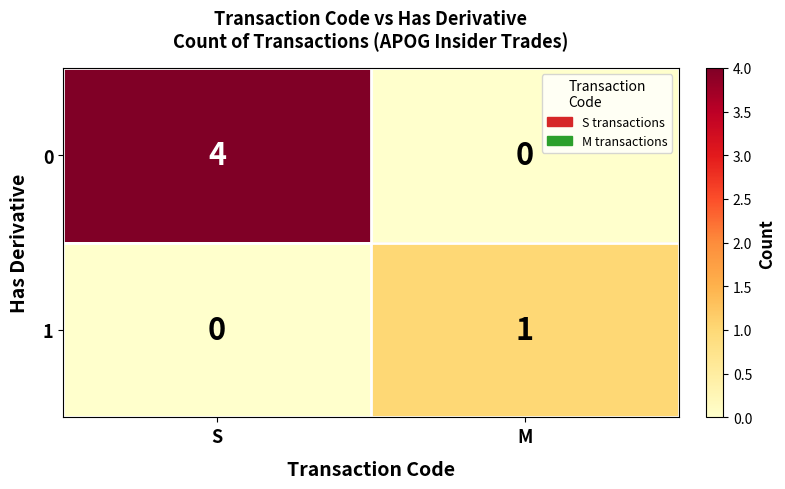

Is the value of 1 at S greater than the value of 0 at S?

No